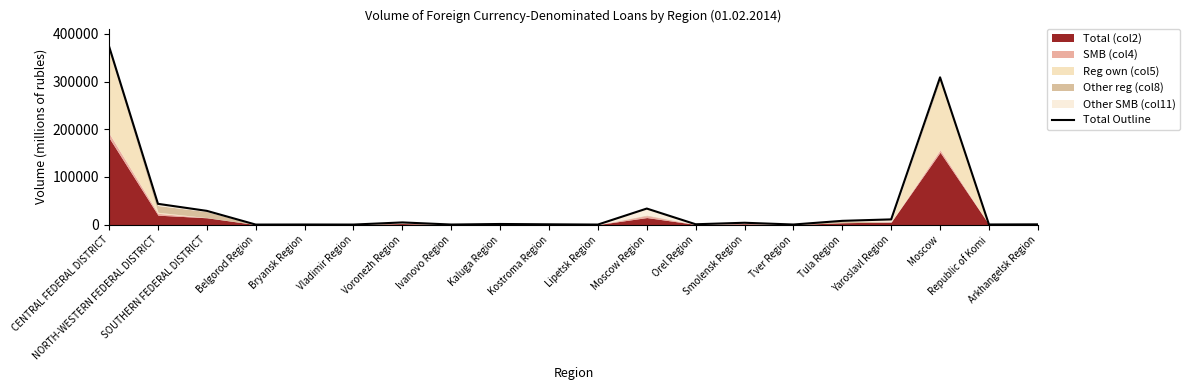

Rank the categories by value from highest to lowest.

CENTRAL FEDERAL DISTRICT, Moscow, NORTH-WESTERN FEDERAL DISTRICT, Moscow Region, SOUTHERN FEDERAL DISTRICT, Yaroslavl Region, Tula Region, Voronezh Region, Smolensk Region, Kaluga Region, Orel Region, Kostroma Region, Arkhangelsk Region, Republic of Komi, Bryansk Region, Tver Region, Ivanovo Region, Lipetsk Region, Vladimir Region, Belgorod Region